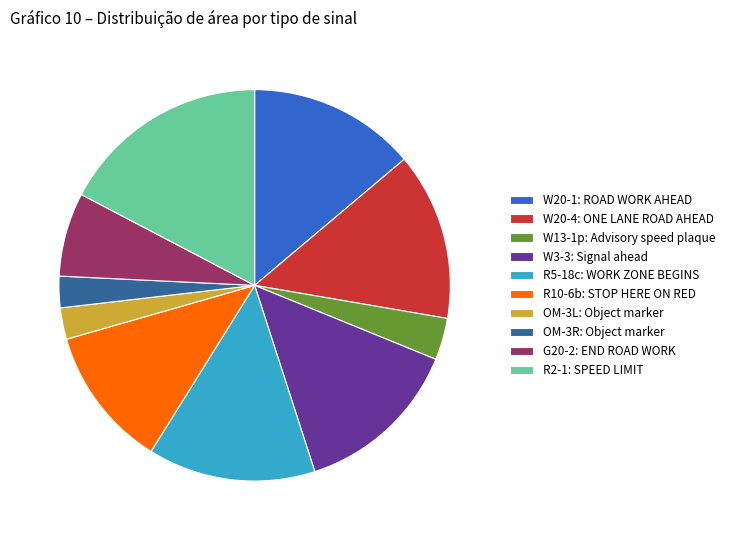

Approximately how many times larger is the value at W20-4: ONE LANE ROAD AHEAD compared to W20-1: ROAD WORK AHEAD?

1.0